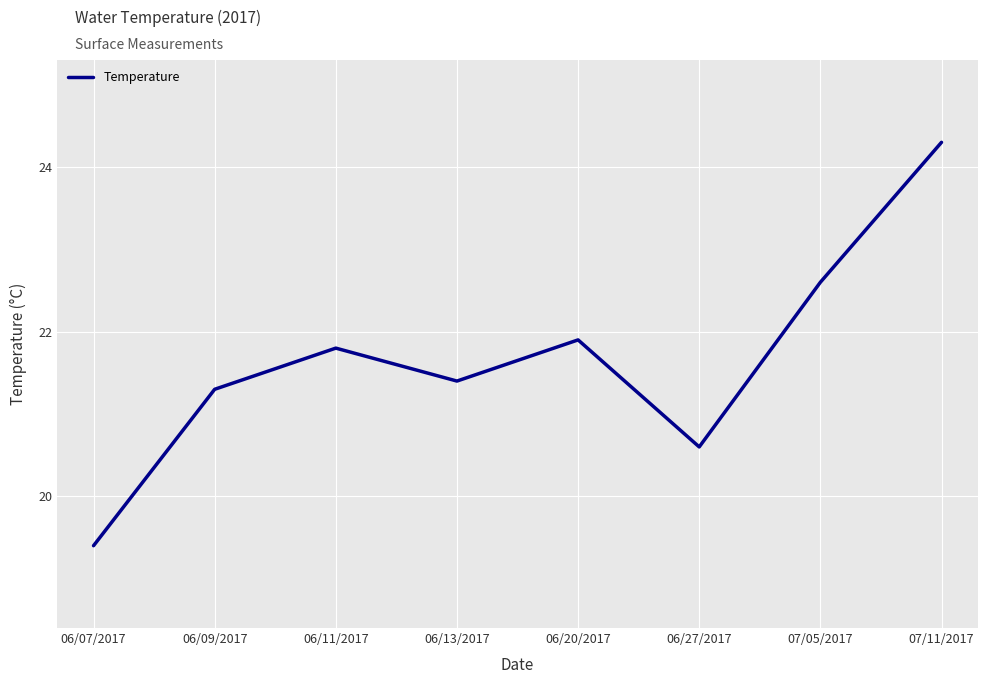

At which category does the data reach its first local peak?

06/11/2017